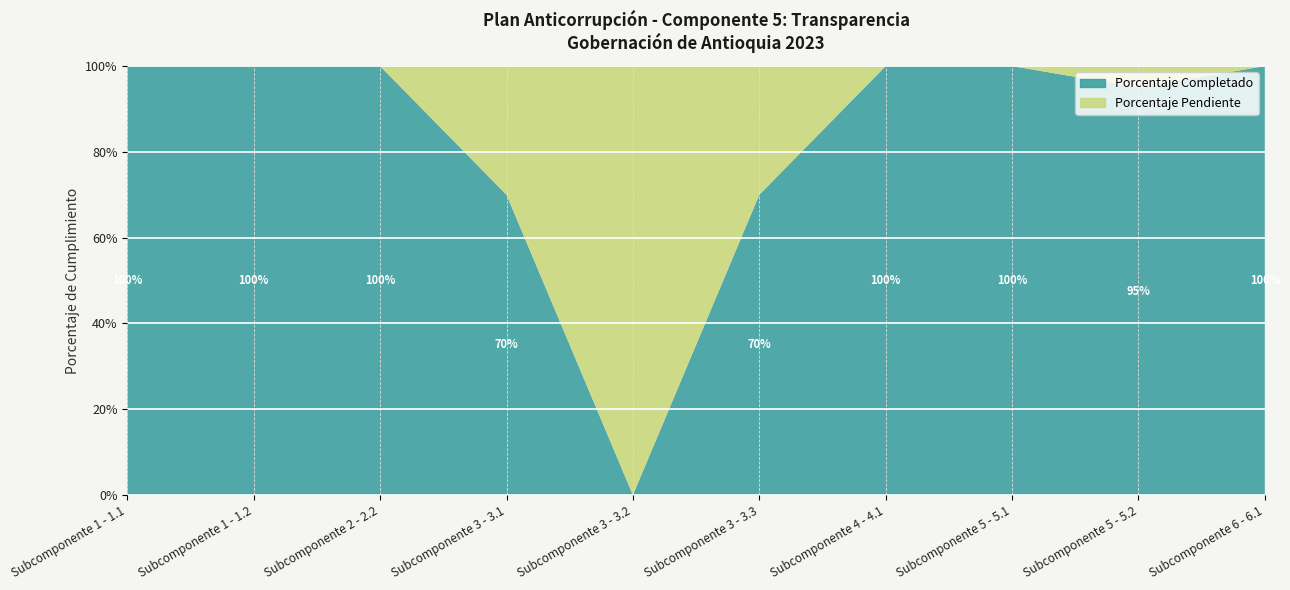

Reading left to right, extract all data points from this chart.

Porcentaje Completado: 1.0	1.0	1.0	0.7	0.0	0.7	1.0	1.0	0.9	1.0
Porcentaje Pendiente: 0.0	0.0	0.0	0.3	1.0	0.3	0.0	0.0	0.1	0.0